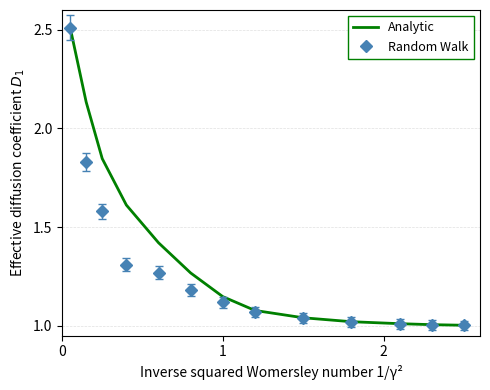

What is the maximum value shown in the chart?

2.5